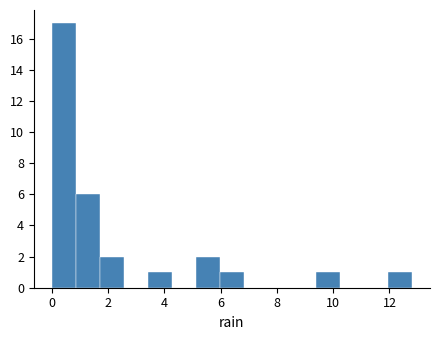

How tall is the bar that spans 1.8 to 2.6 on the x-axis? Neither the bar edges nor the heights are printed on the chart, so give them approximately, as read against the axes.

2